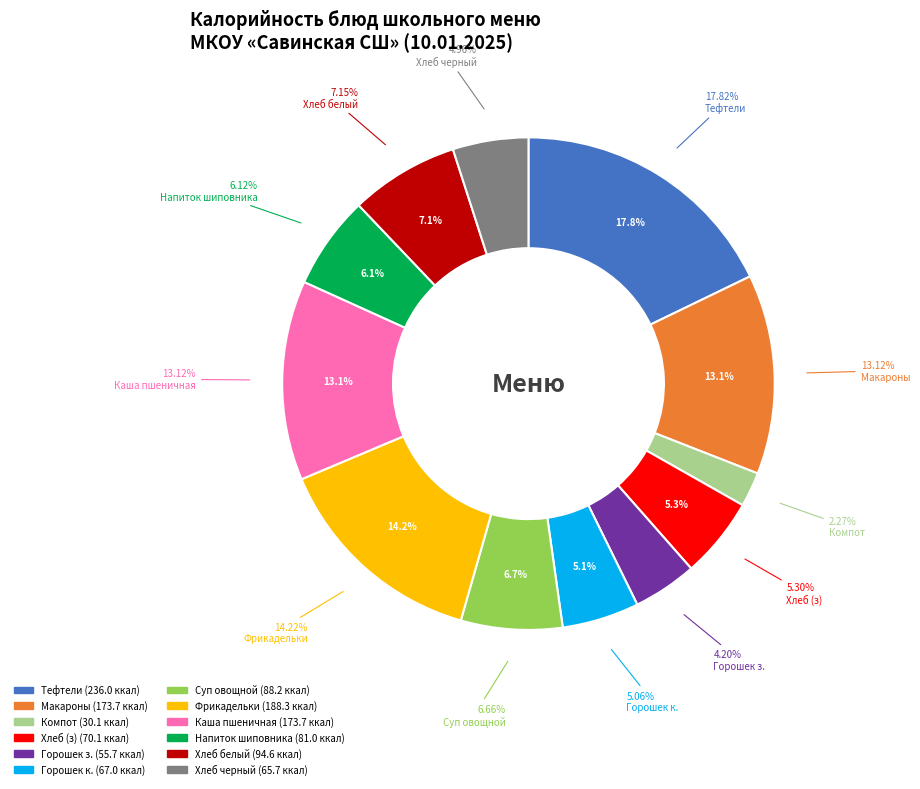

Which category has the smallest portion of the pie?

компот из сухофруктов